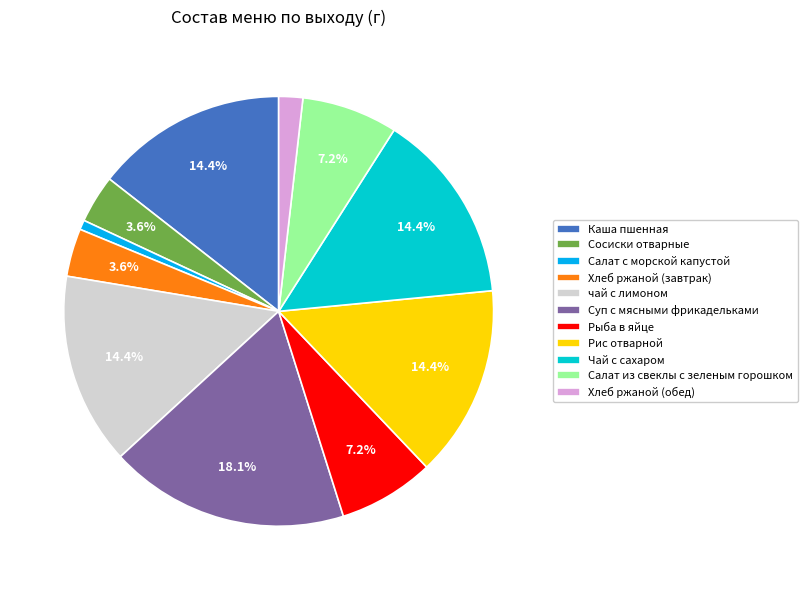

Does чай с лимоном account for over 50% of the chart?

No